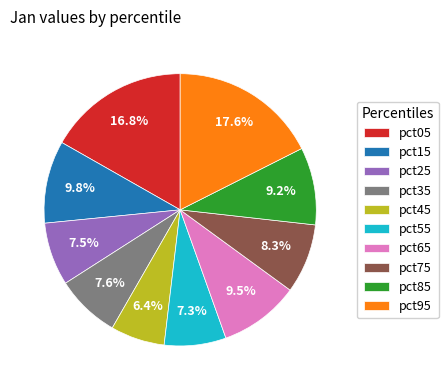

To the nearest percent, what percentage of the pie is pct45?

6%